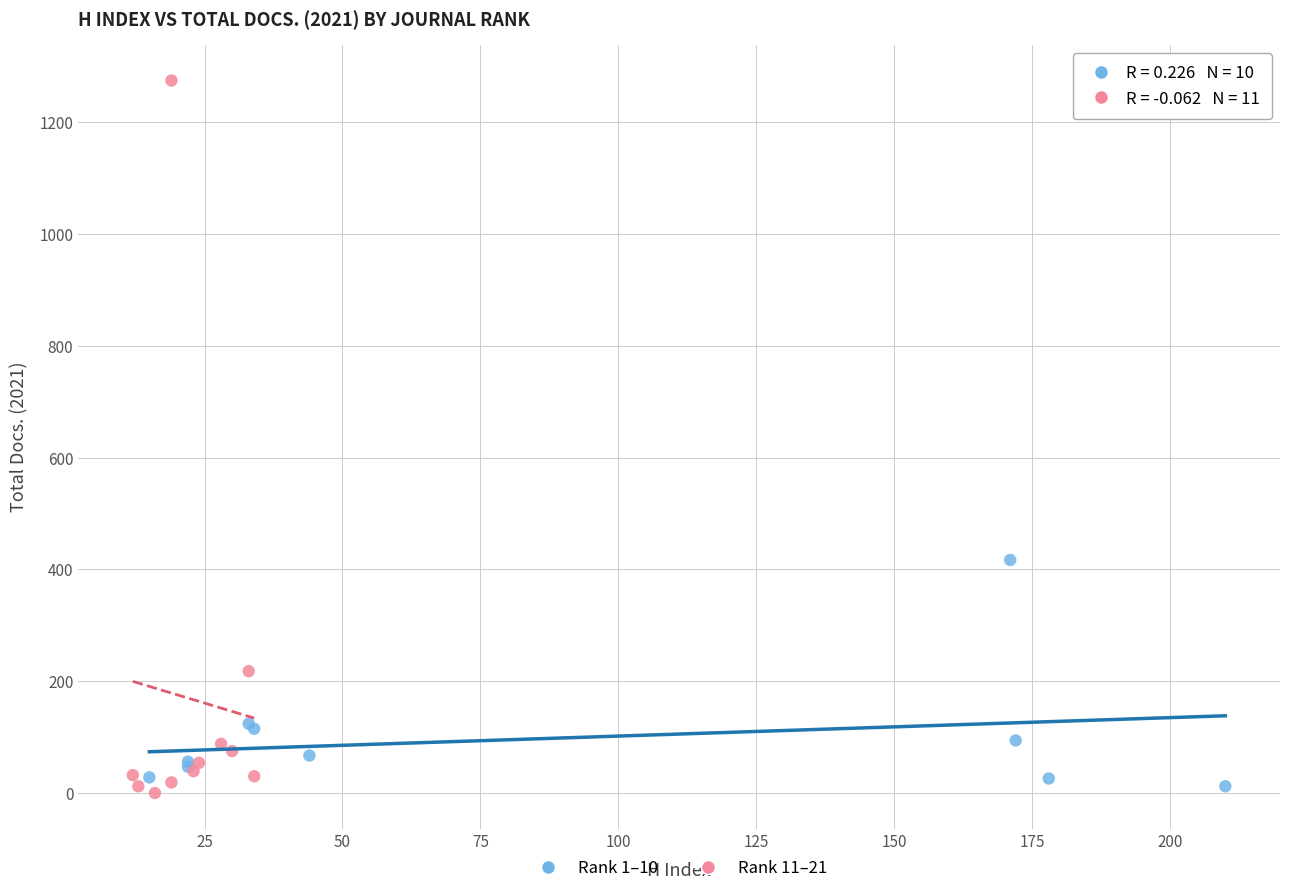

Which series contains the highest Y value?

Rank 11–21